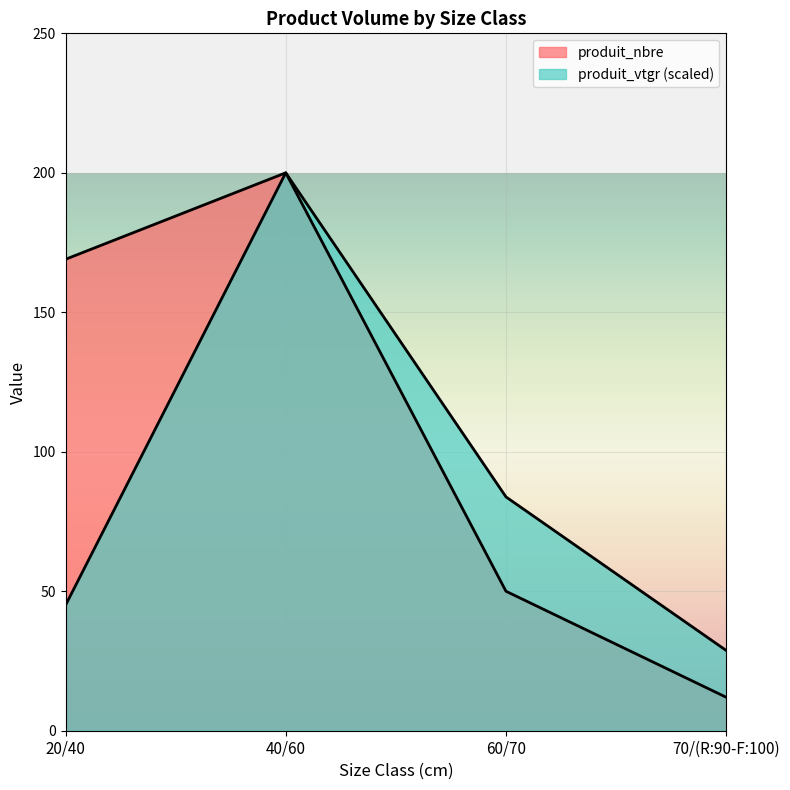

Which series has the widest spread of values?

produit_nbre